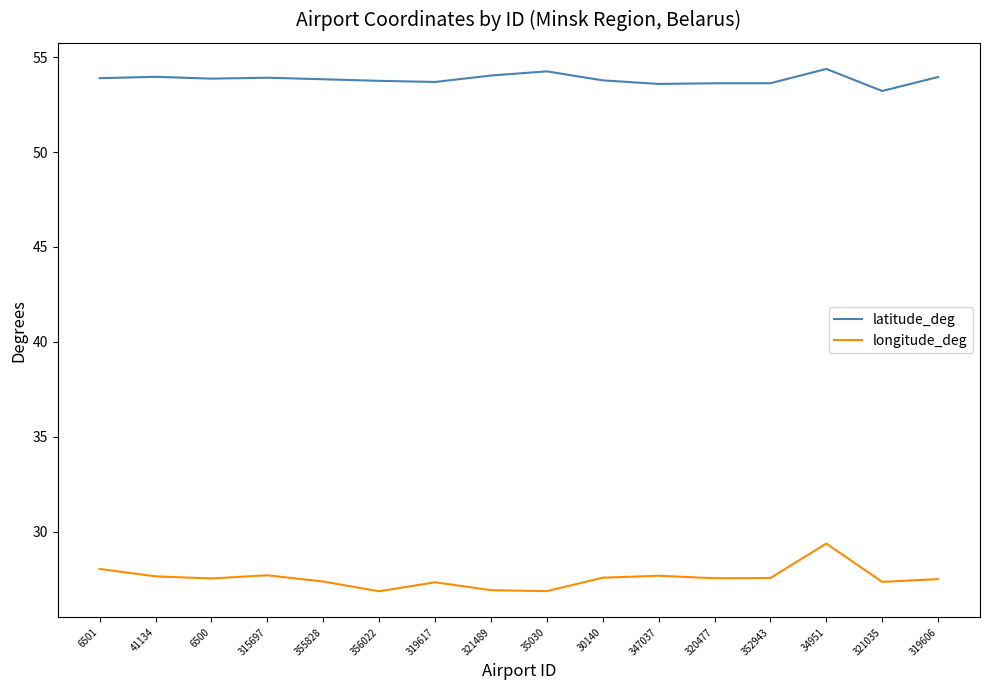

How many series are shown in this chart?

2